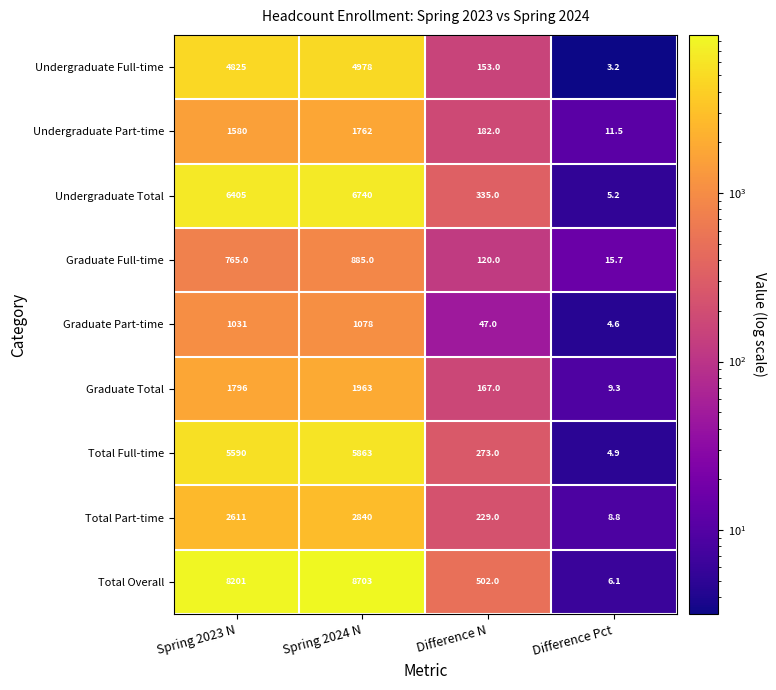

What is the difference between the Total Overall values at Difference Pct and Spring 2024 N?

8696.9